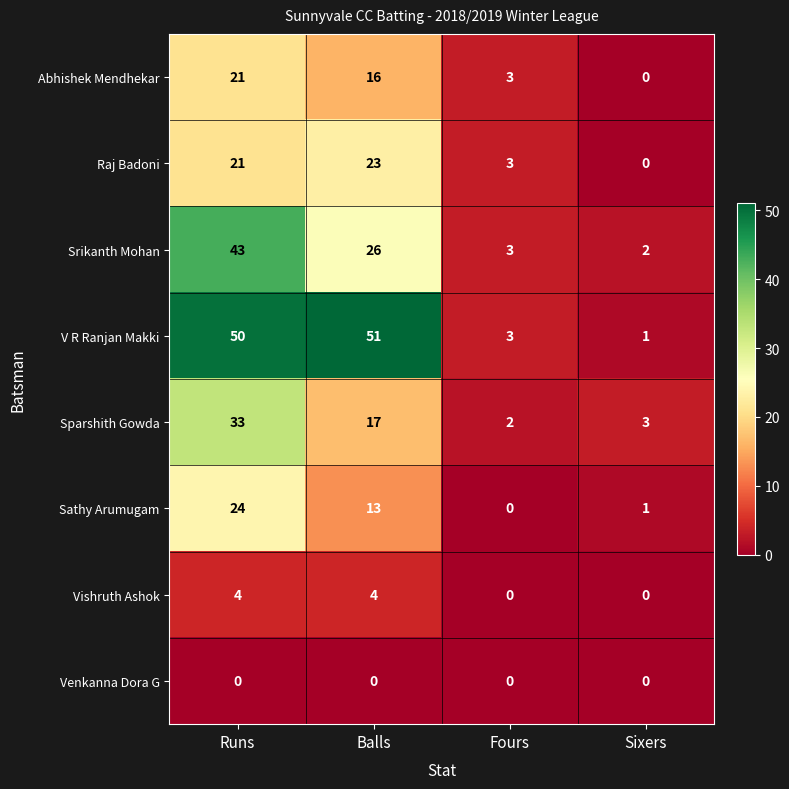

Read the Vishruth Ashok value at Balls.

4